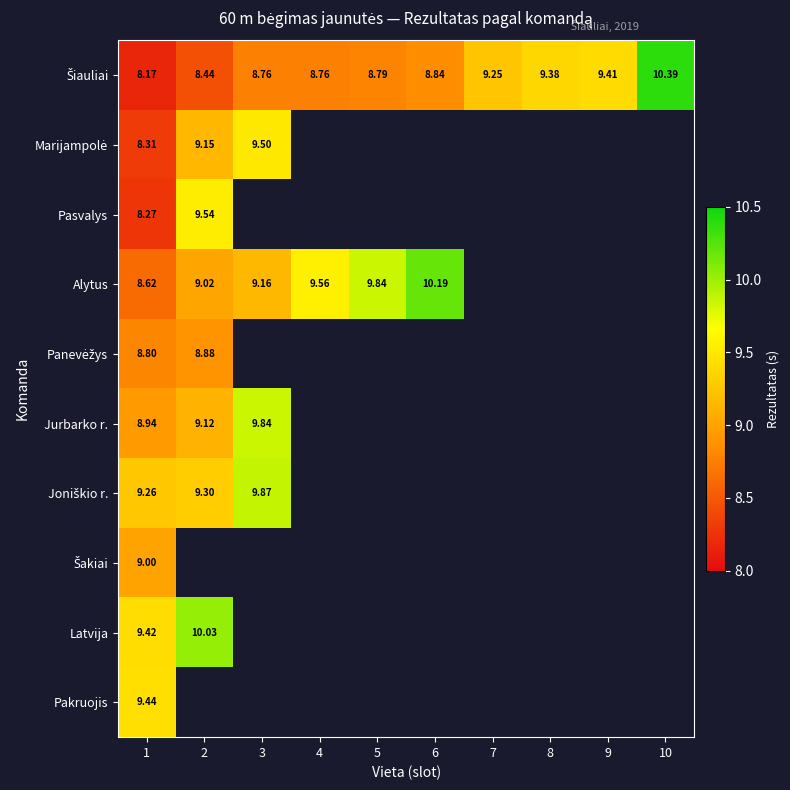

Which series has the largest range (max minus min)?

Šiauliai